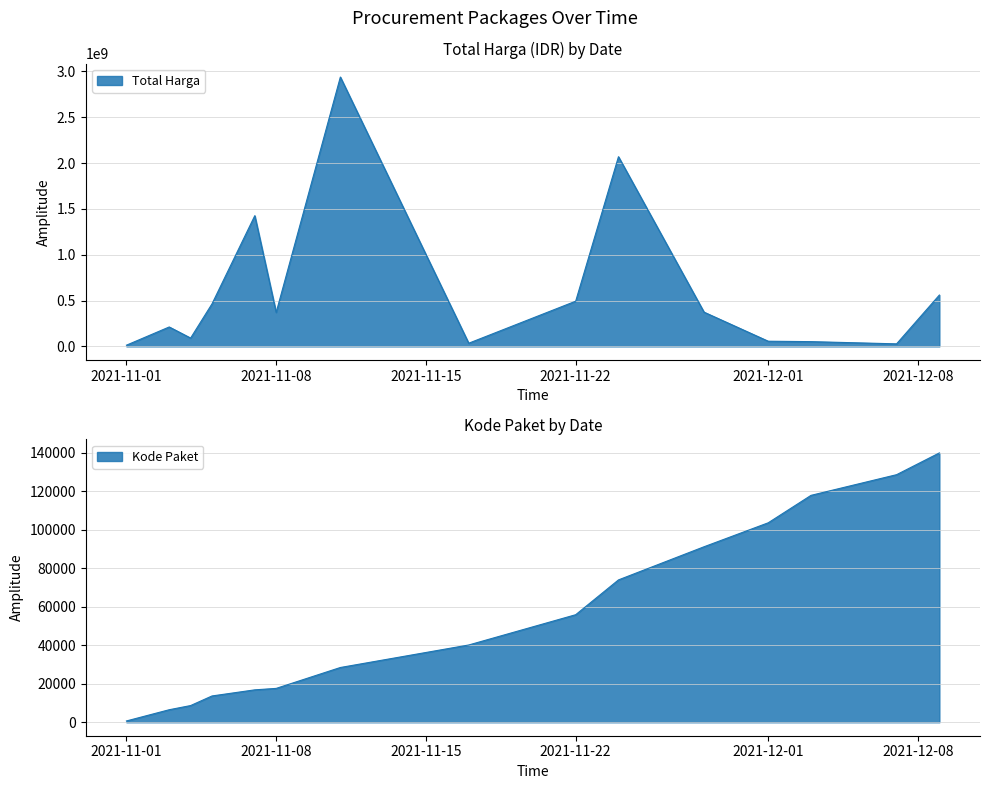

True or false: Total Harga has more than 2 points higher than both neighbors.

True